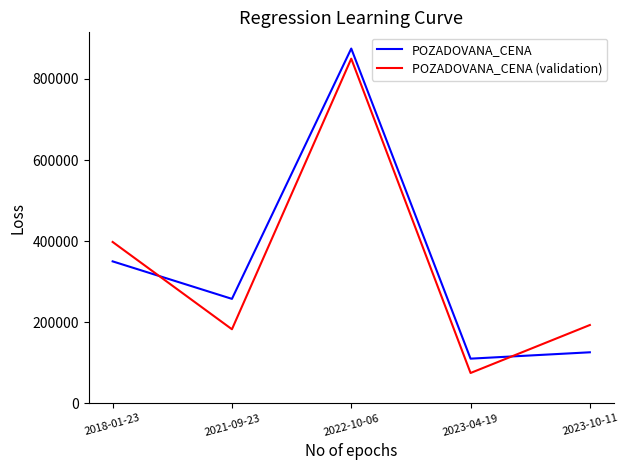

Between 2021-09-23 and 2023-10-11, which series saw the biggest shift?

POZADOVANA_CENA